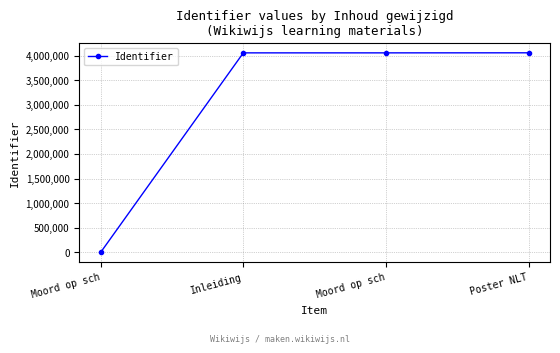

How many data points are less than 4054625?

2